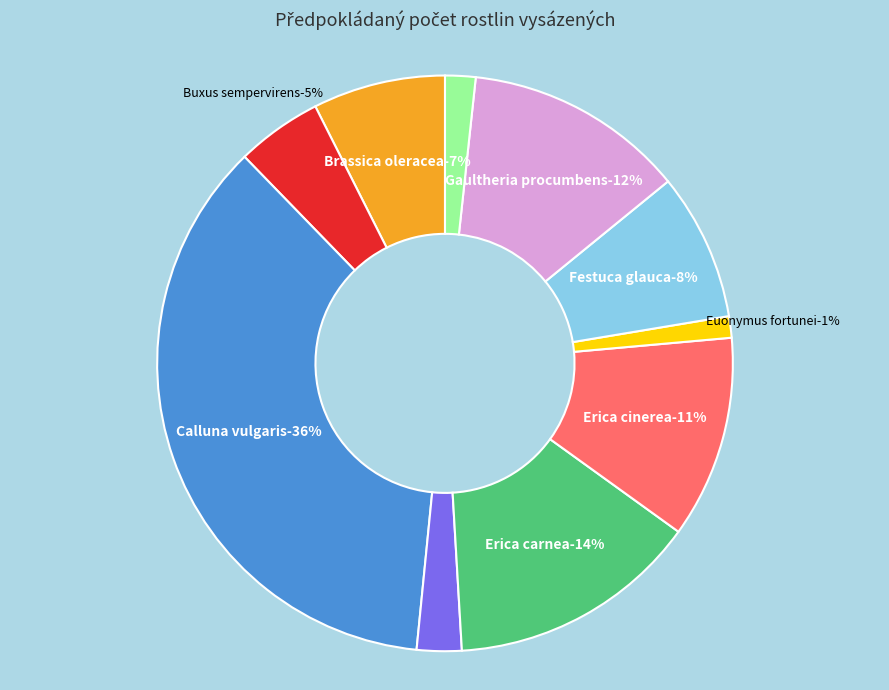

What percentage is the Dendranthema x grandiflorum slice, to the nearest percent?

3%